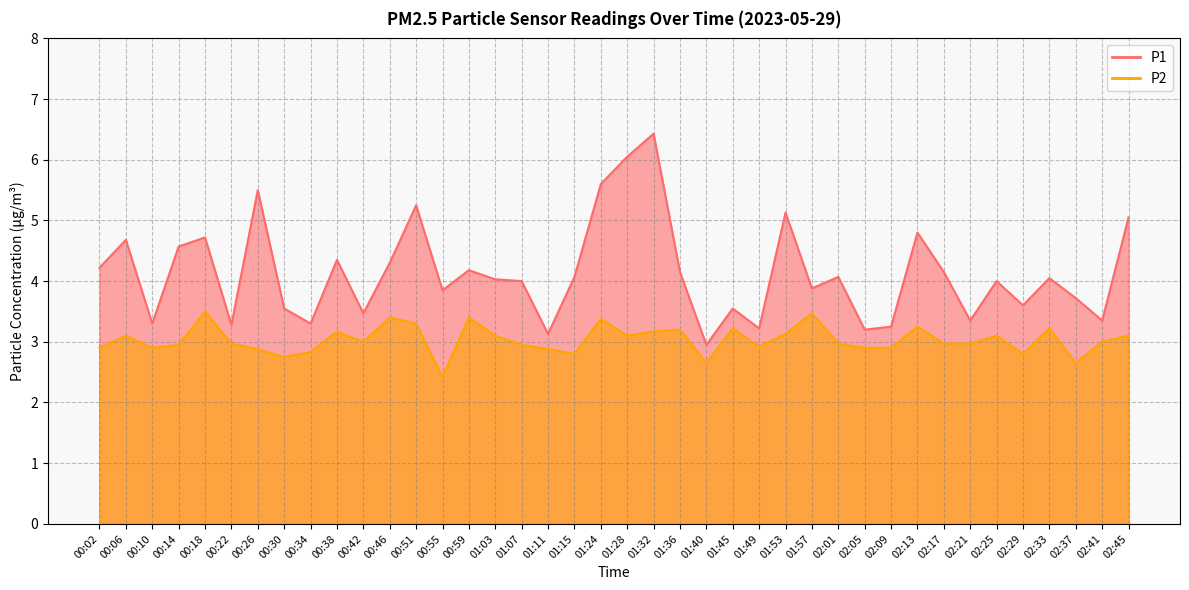

What is the difference between the highest and lowest values at 01:53?

2.0